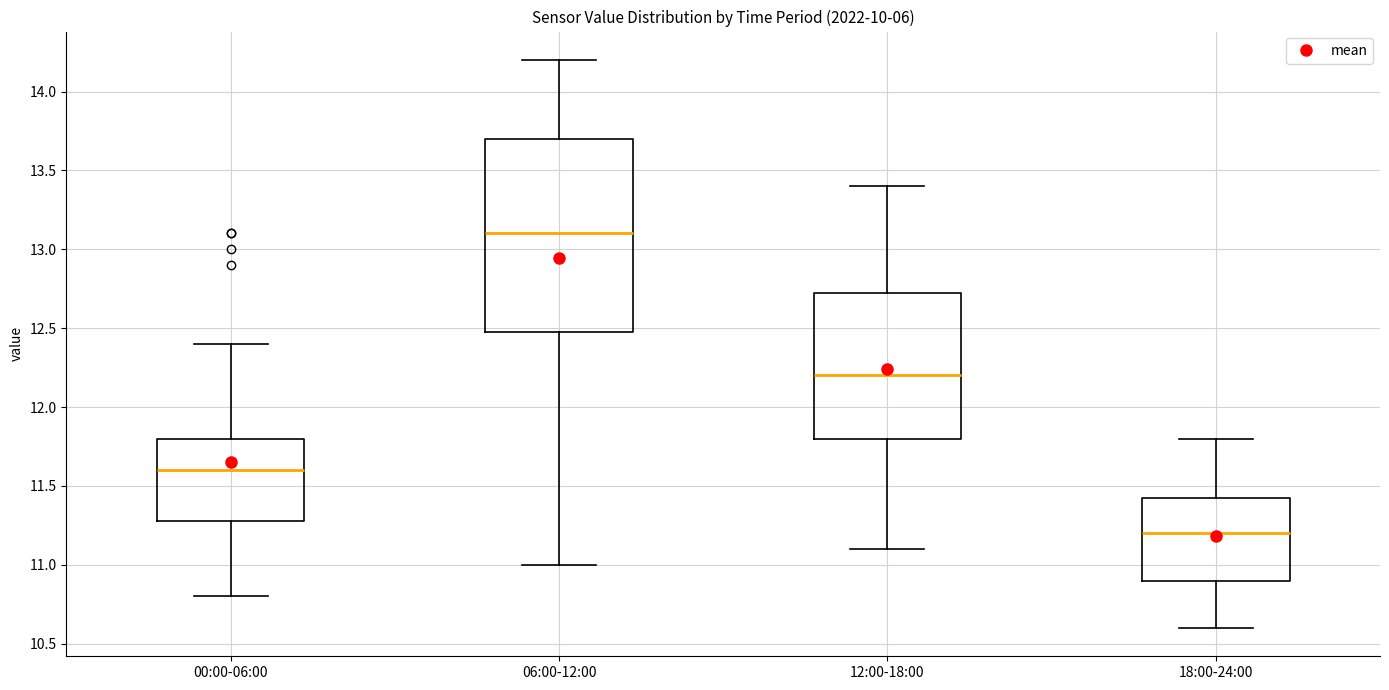

Which box is the tallest, from its lower edge to its upper edge?

06:00-12:00